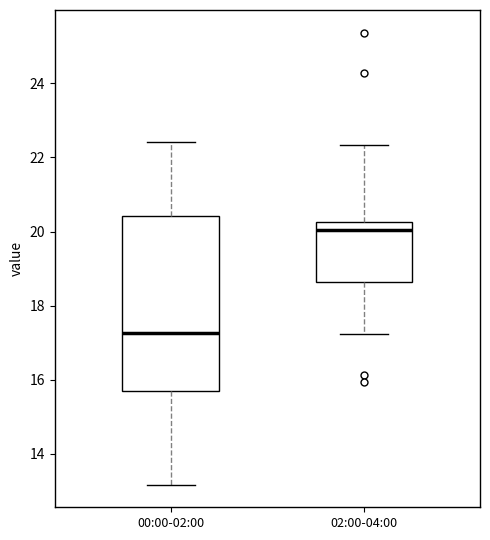

Reading left to right, transcribe this box plot: for each box, give where its median line is, the range the box spans, and where its two whiskers end, as read against the y-axis. The values are not printed on the chart, so give them approximately, as read against the axis.

00:00-02:00: median 17.2, box 15.6 to 20.4, whiskers 13.2 to 22.4
02:00-04:00: median 20.0, box 18.6 to 20.2, whiskers 17.2 to 22.4